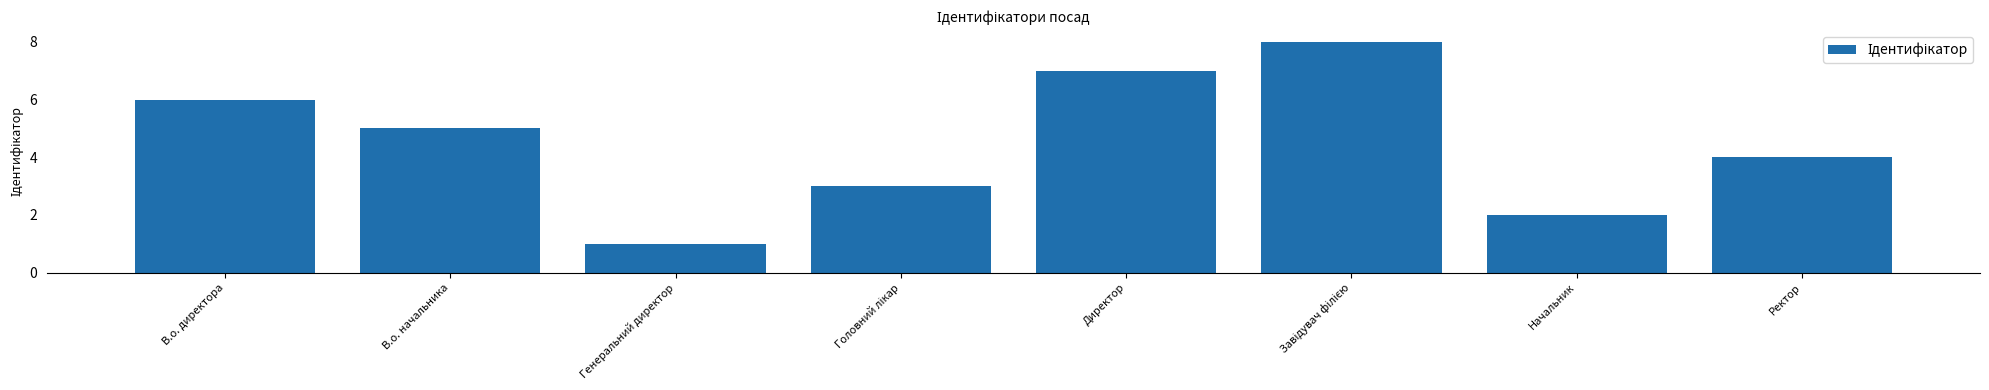

Reading right to left, extract all data points from this chart.

4	2	8	7	3	1	5	6